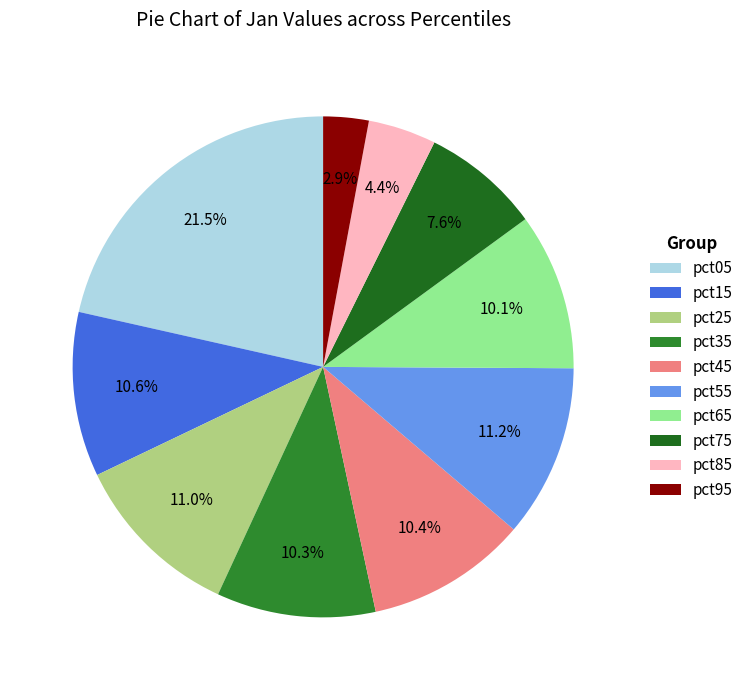

Is pct35 the majority of the pie?

No